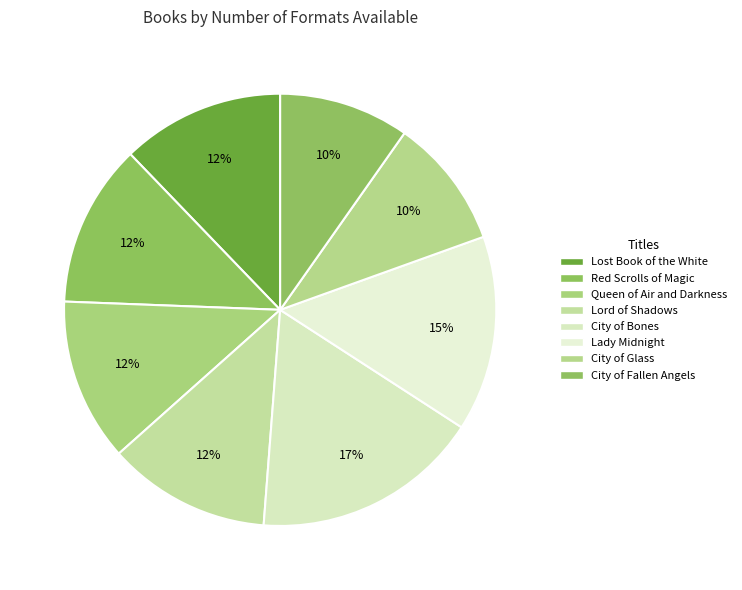

To the nearest percent, what percentage of the pie is City of Glass?

10%